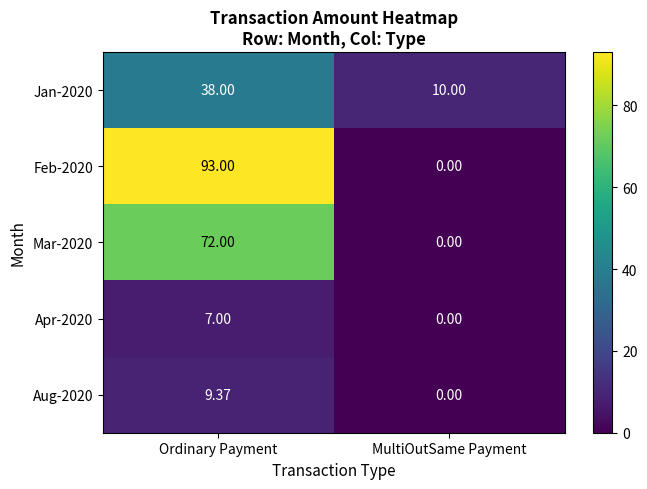

Which has a higher value, MultiOutSame Payment or Ordinary Payment?

Ordinary Payment